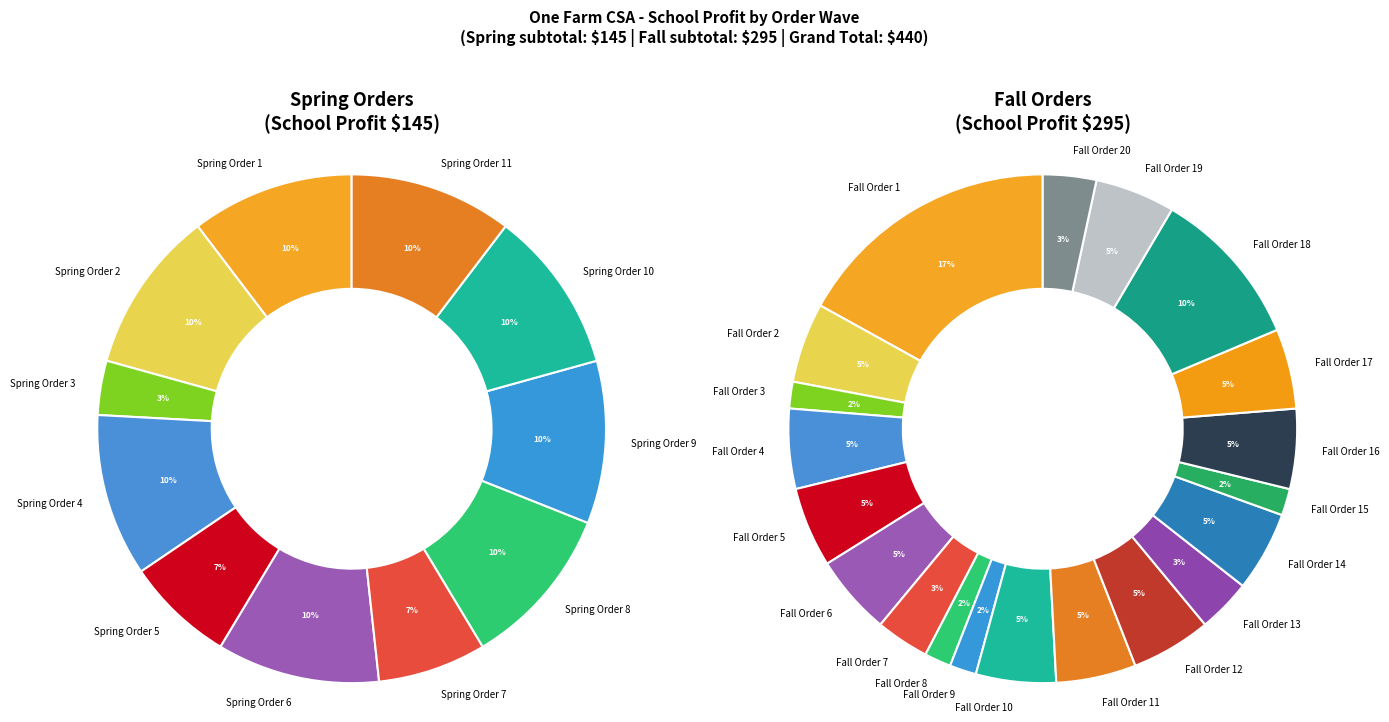

To the nearest percent, what percentage of the pie is Fall subtotal?

67%